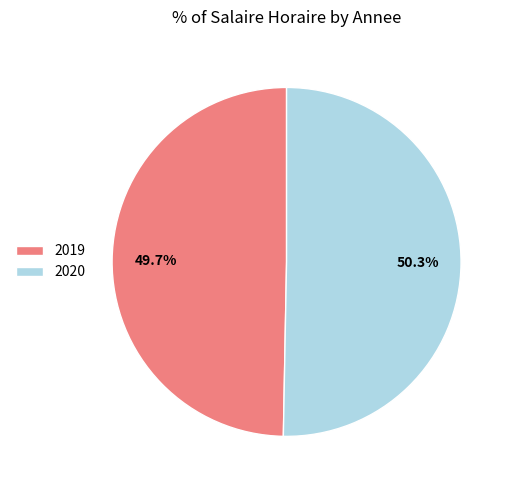

Combined, do 2020 and 2019 account for over 50%?

Yes